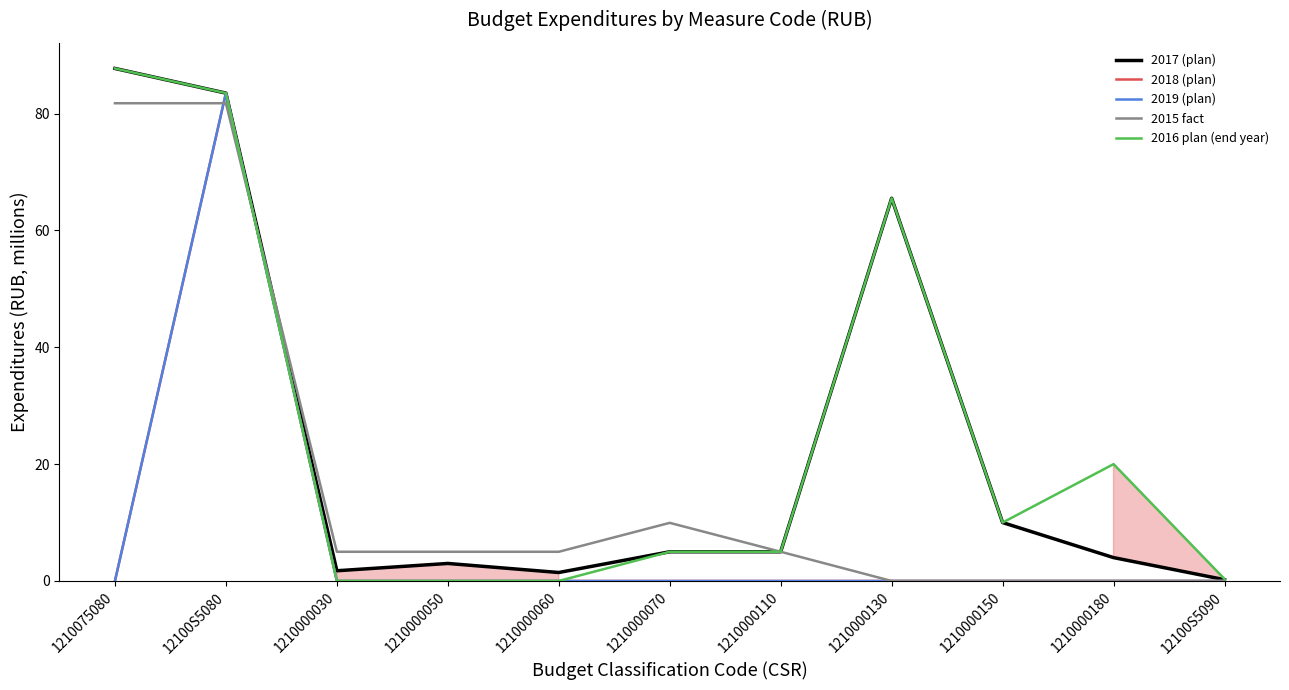

What is the average value of the 2017 (plan) series?

24.3